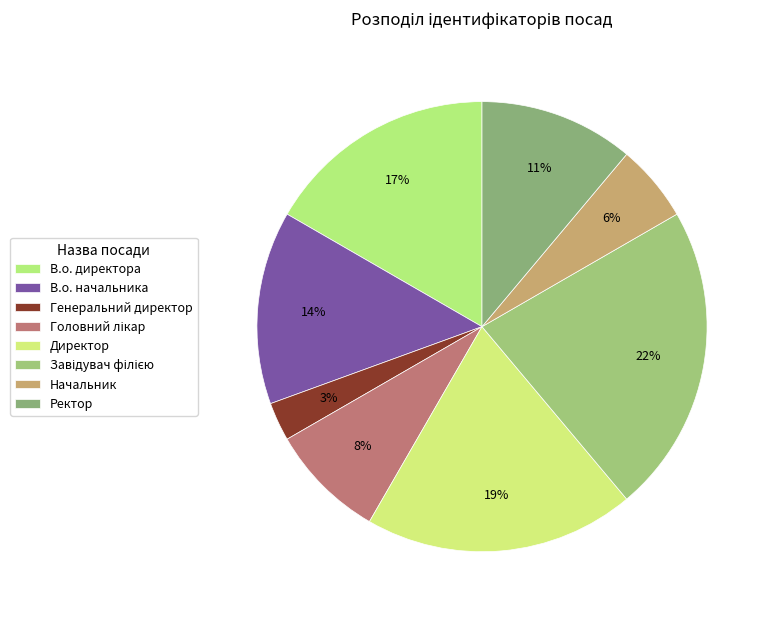

Count the number of slices in the pie.

8